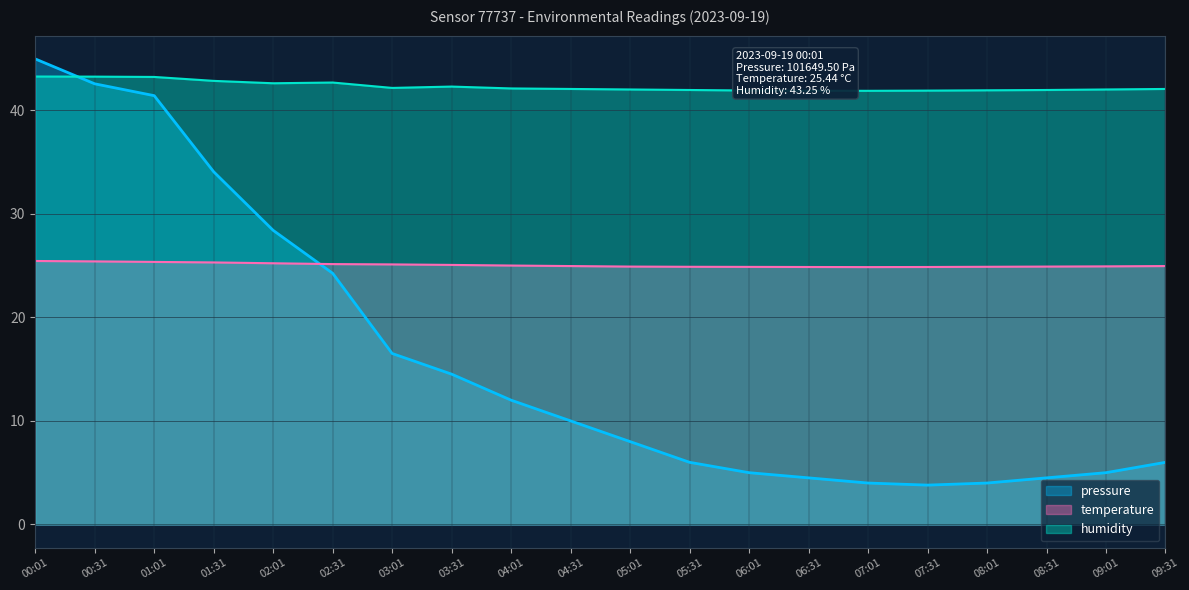

What is the label of the 9th point from the left?

04:01